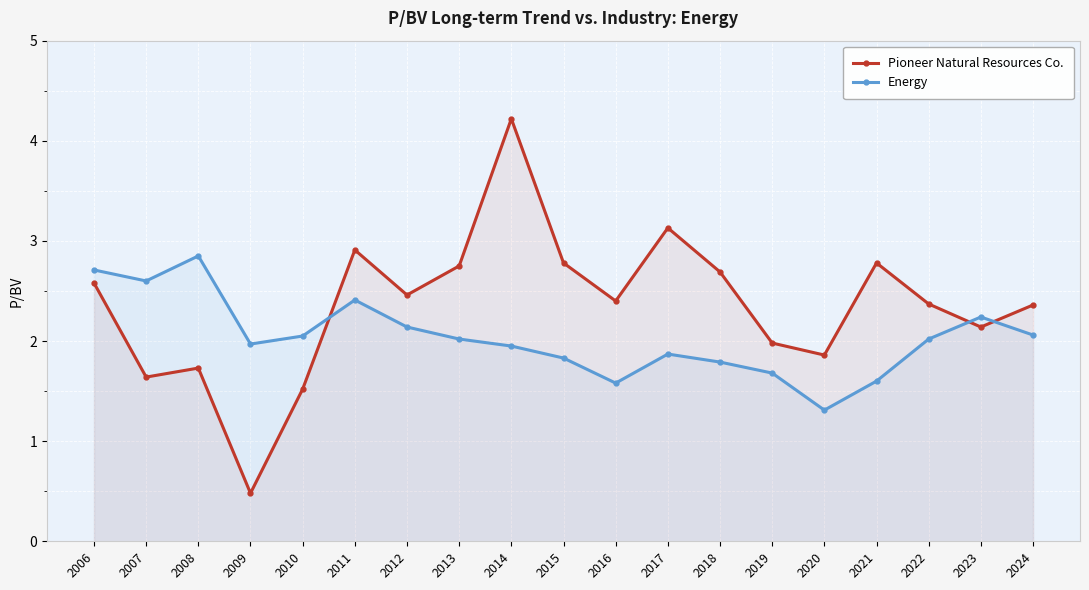

True or false: Pioneer Natural Resources Co. and Energy cross at least once.

True